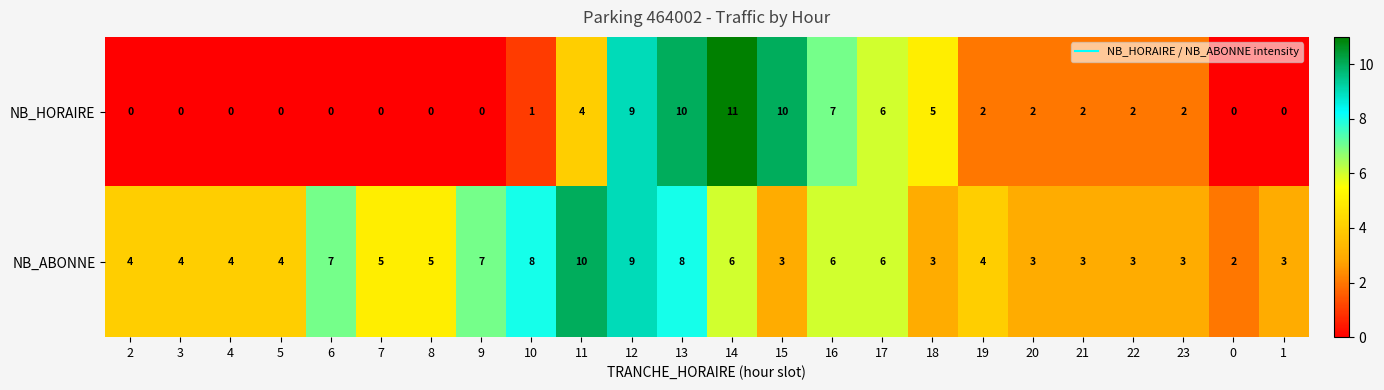

Rank the series at 18 from lowest to highest value.

NB_ABONNE, NB_HORAIRE